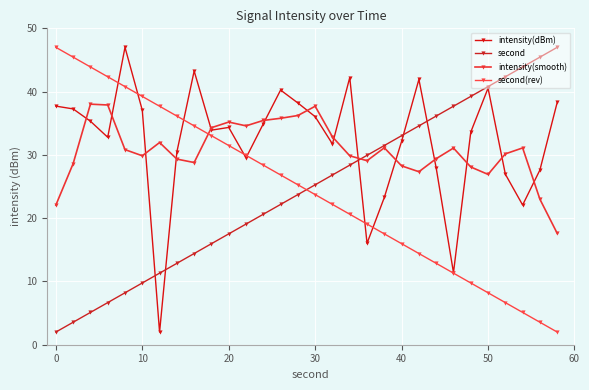

How many data points does each series have?

30